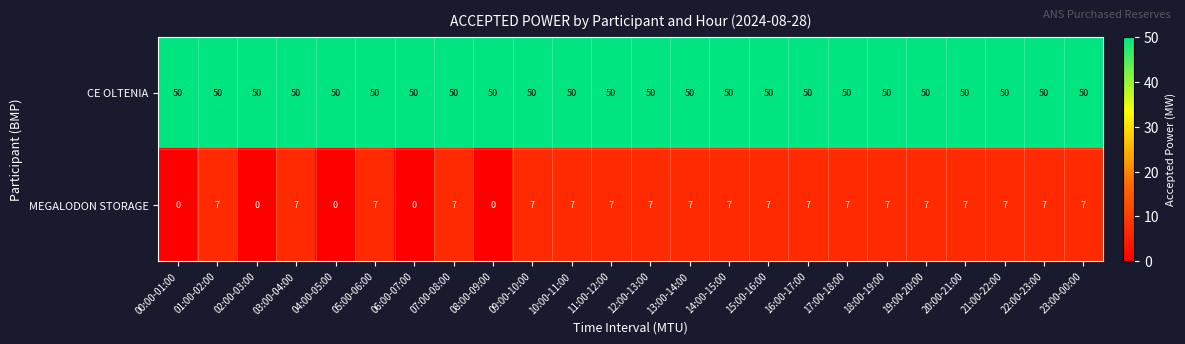

What is the average value of the MEGALODON STORAGE series?

6